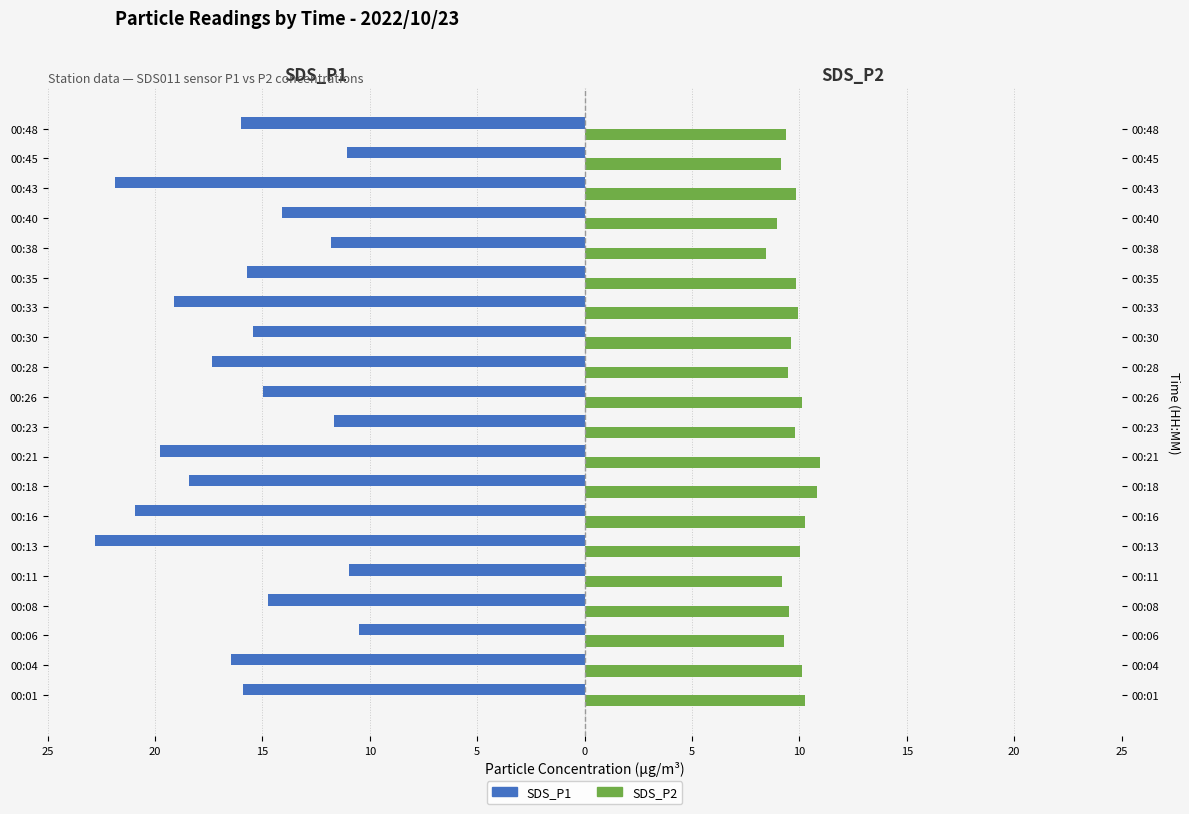

Which series changed the most between 00:04 and 00:38?

SDS_P1